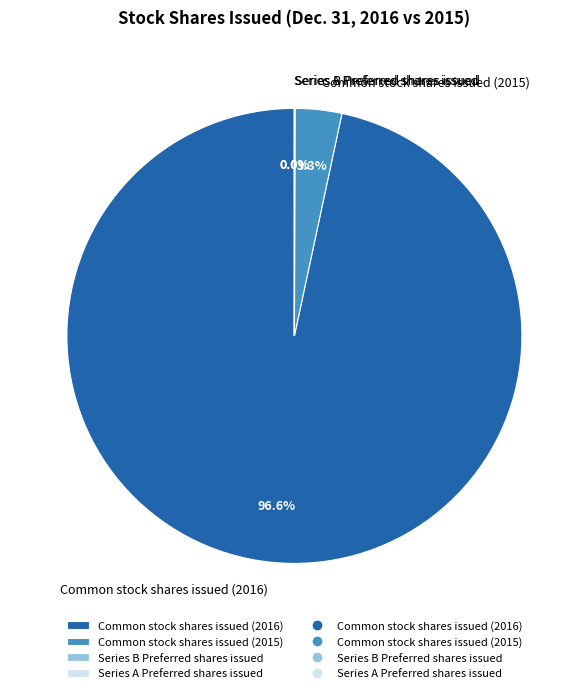

To the nearest percent, what is the average slice percentage?

25%